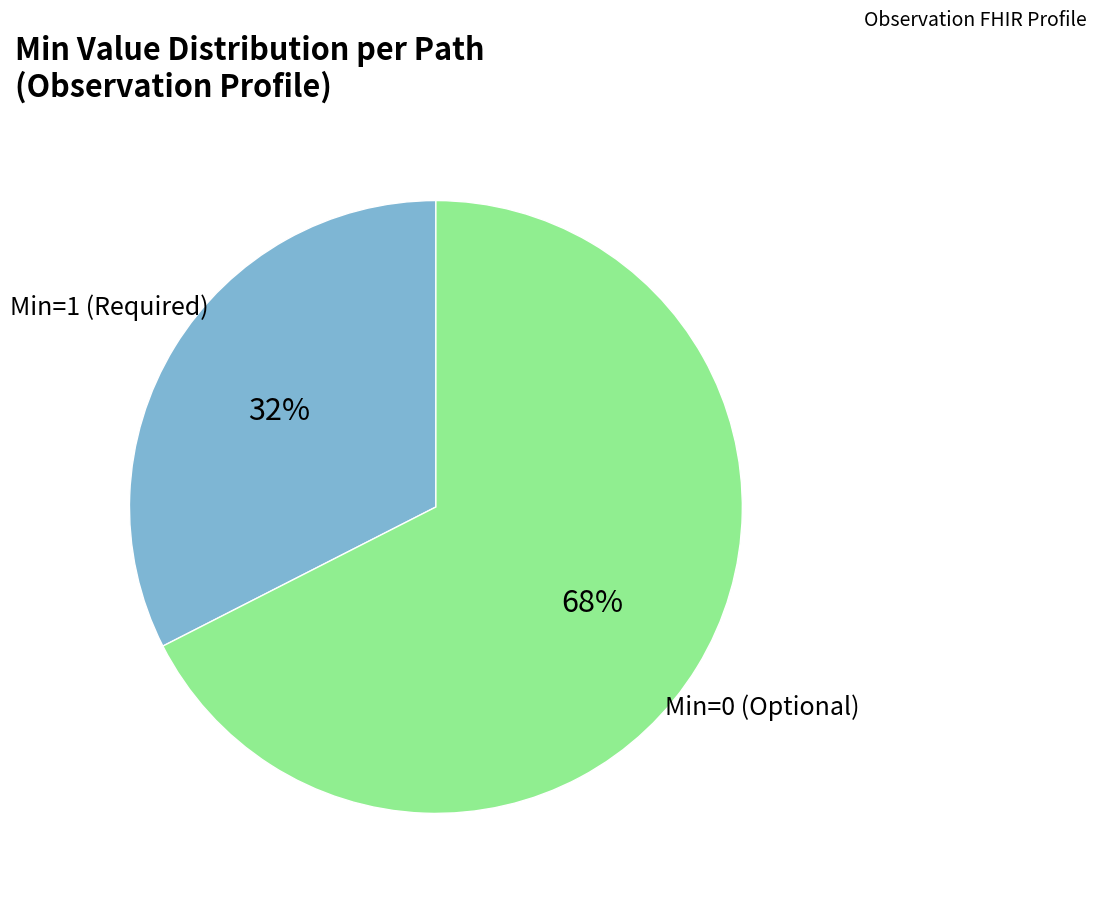

To the nearest percent, what is the average slice percentage?

50%